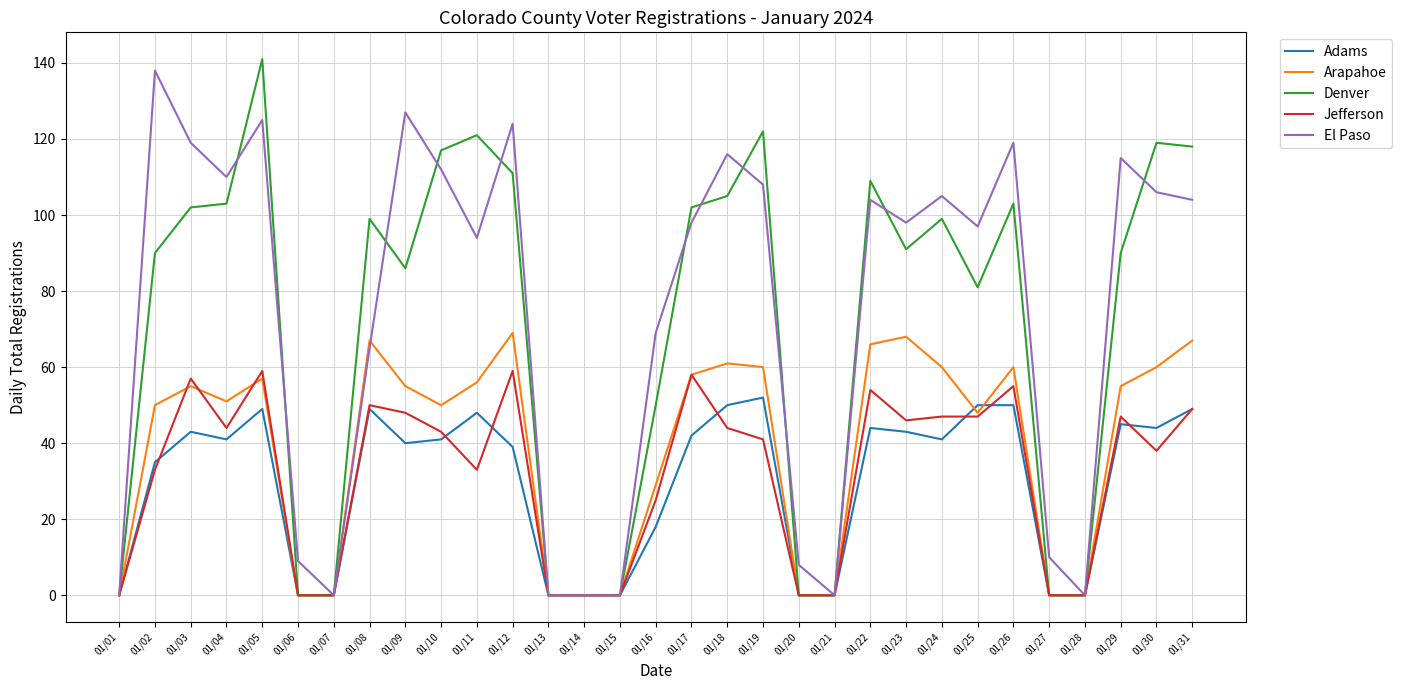

Is it true that Adams equals 45 at 01/29?

True